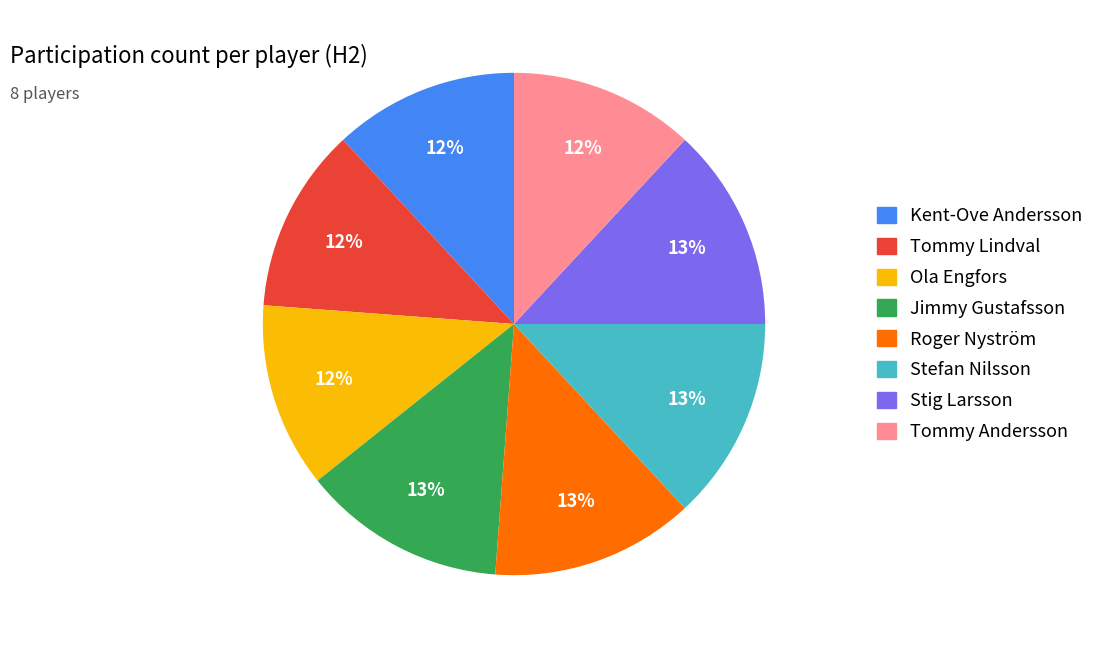

Do Tommy Lindval and Tommy Andersson together represent more than half of the pie?

No